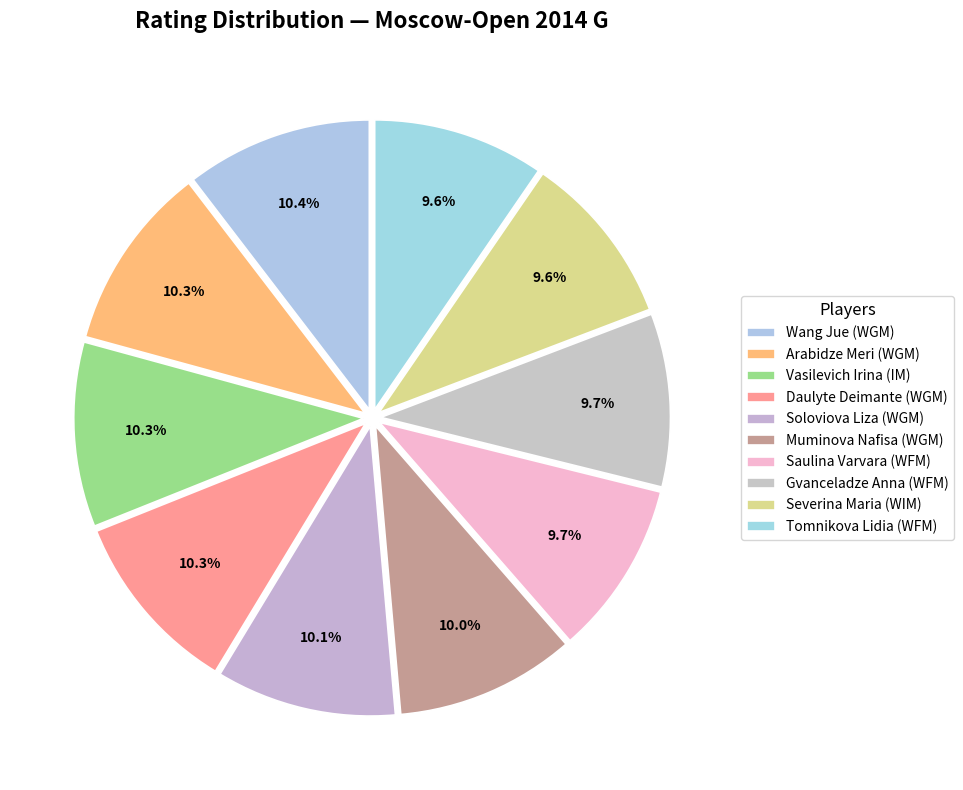

How many slices are in this pie chart?

10